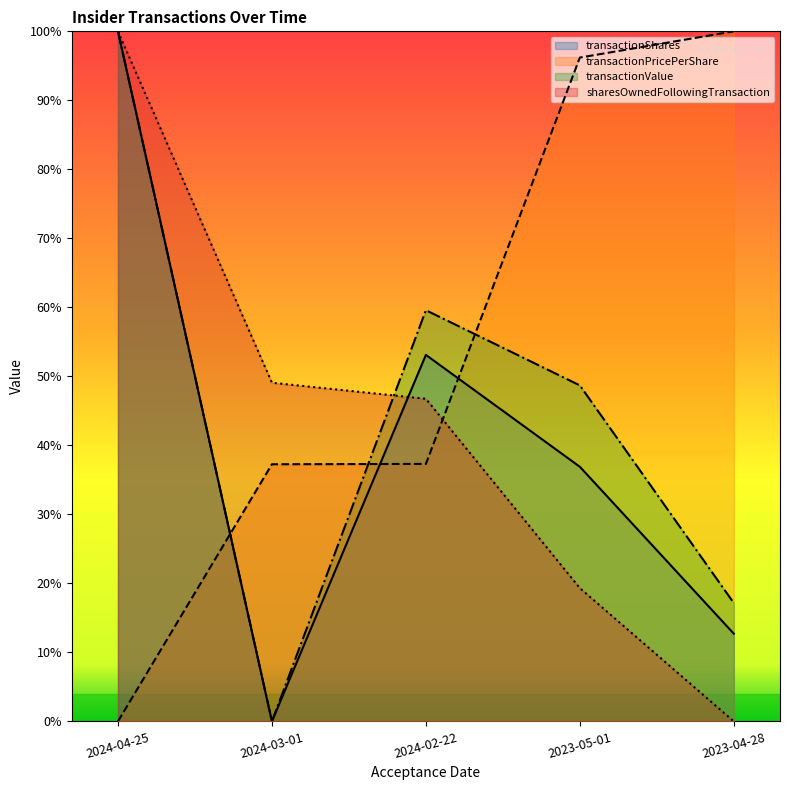

At which label does sharesOwnedFollowingTransaction reach its minimum?

2023-04-28